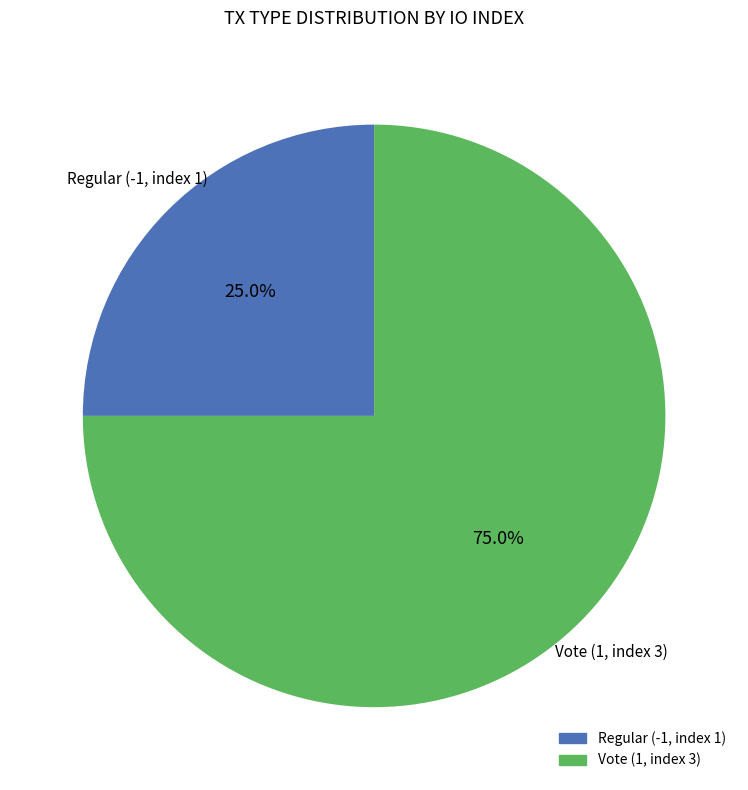

What portion of the pie excludes Regular (-1, index 1)?

75.0%